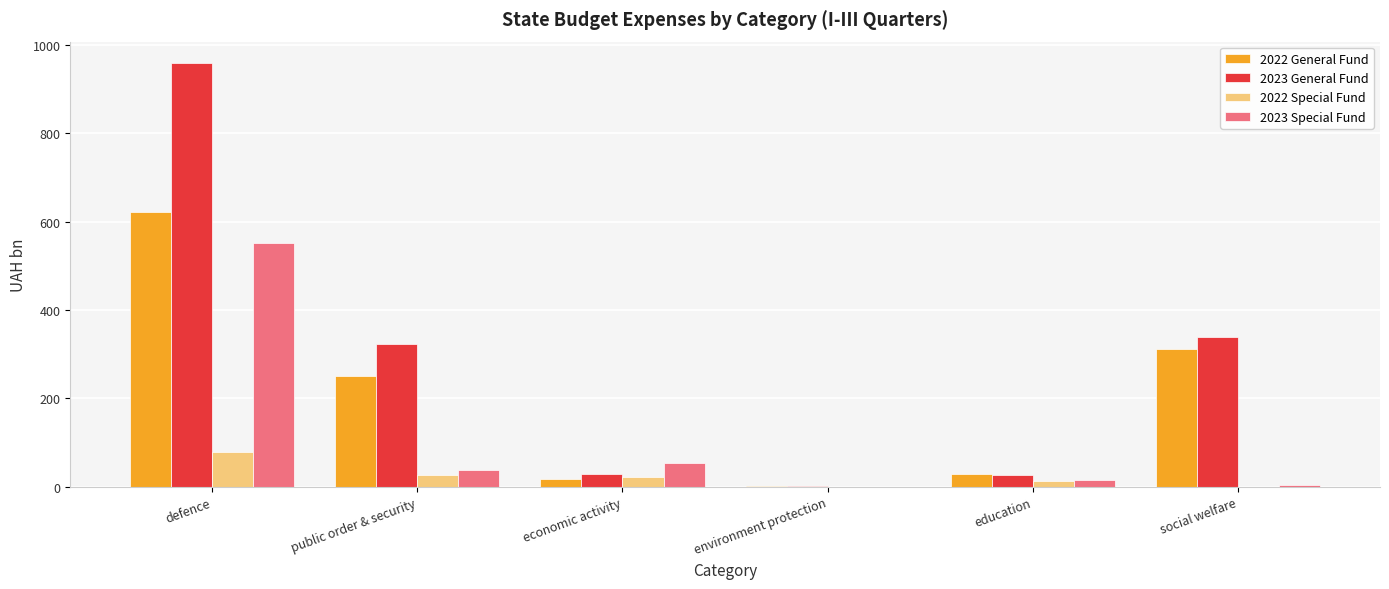

Which series has the largest range (max minus min)?

2023 General Fund